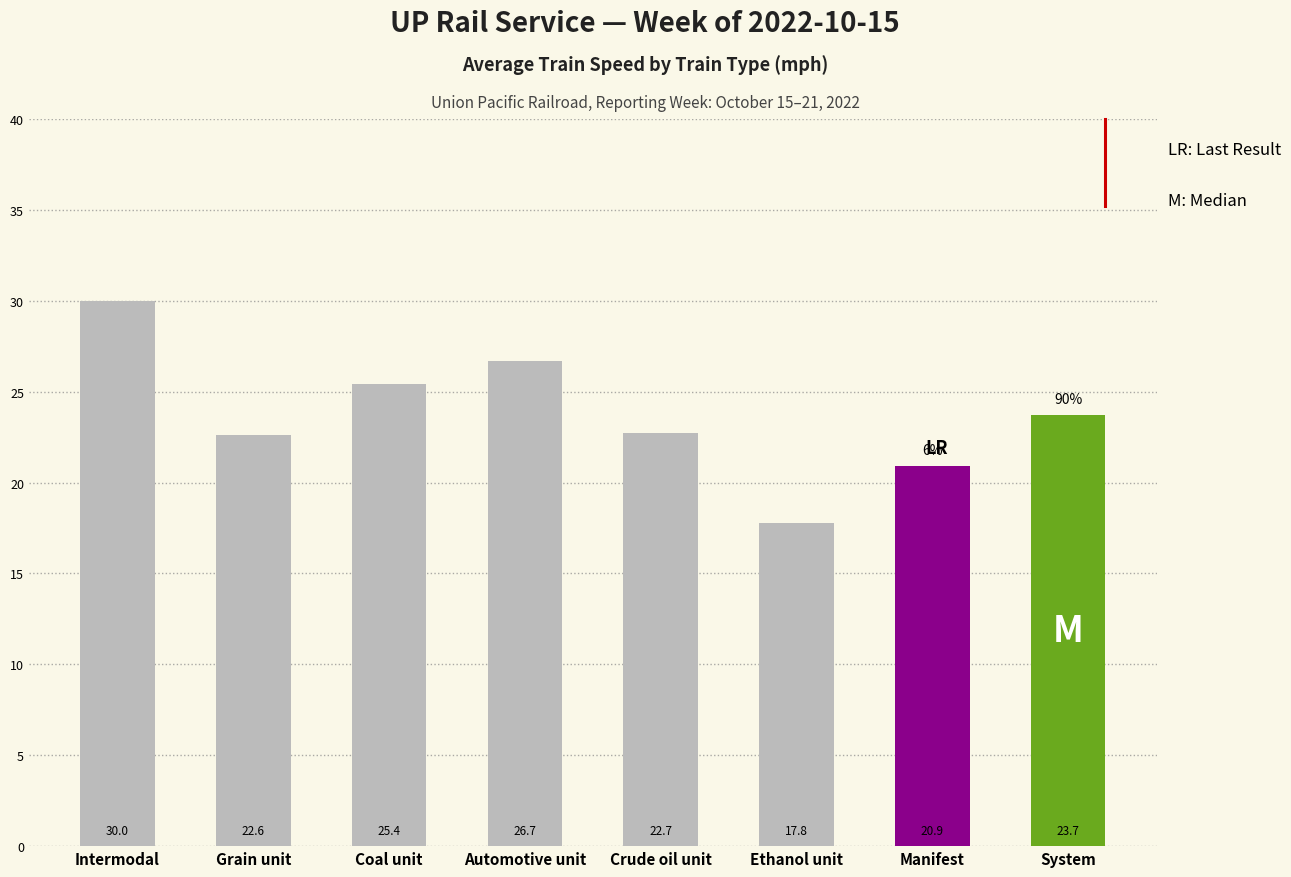

Reading right to left, what are all the values shown in this chart?

23.7	20.9	17.8	22.7	26.7	25.4	22.6	30.0